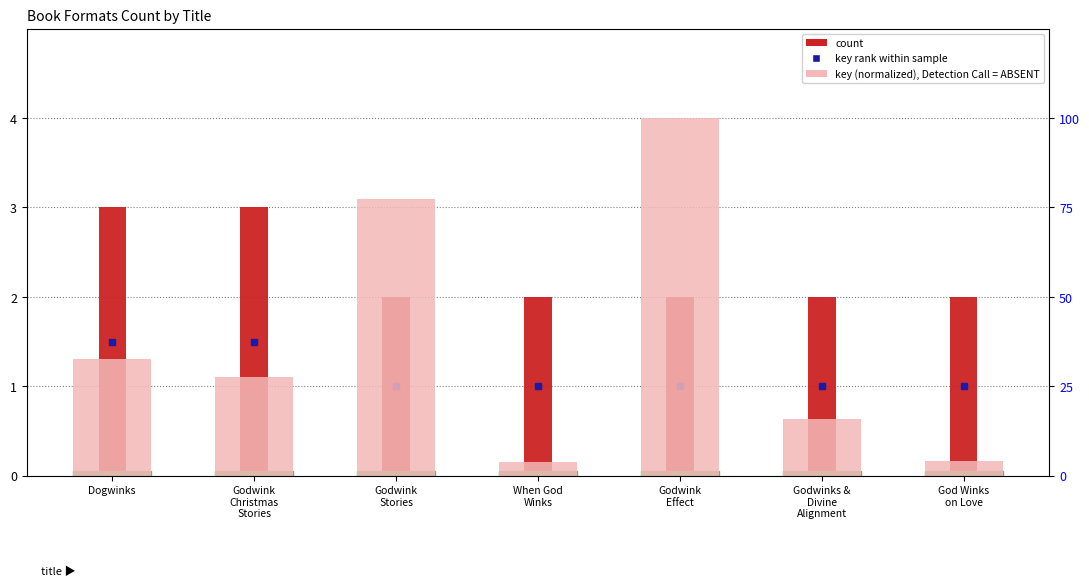

What is the difference between the count values at Dogwinks and When God
Winks?

1.0